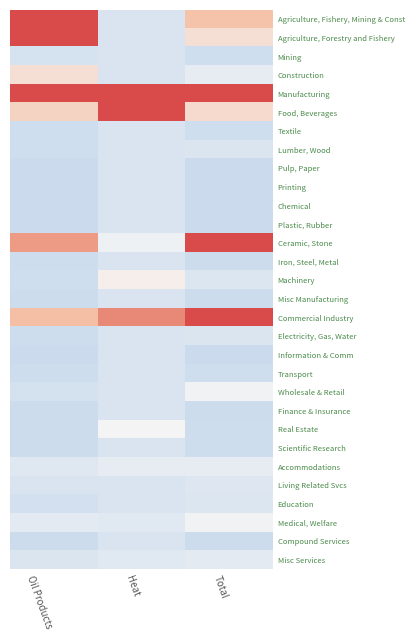

What is the smallest value displayed?

-0.6